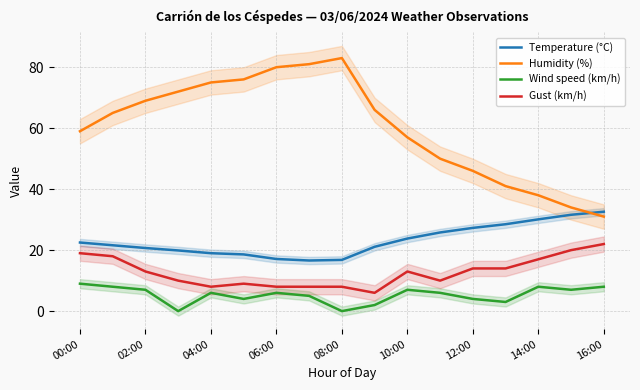

The value of Humidity (%) at 04:00 is 75.0. True or false?

True